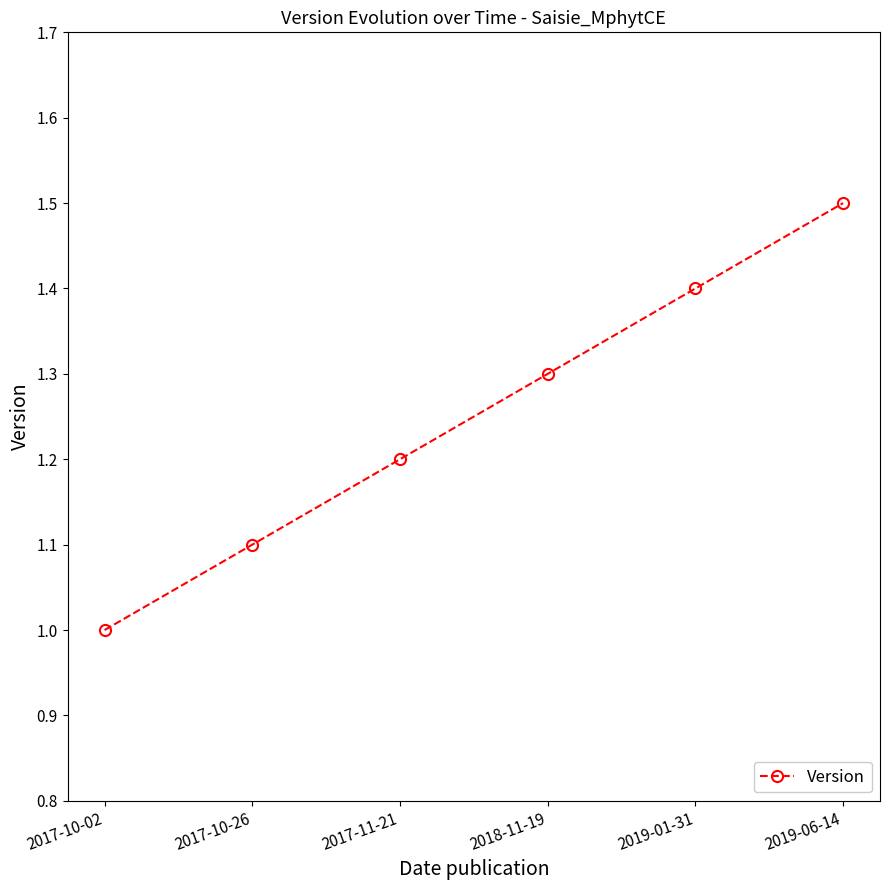

What is the sum of the values at 2019-01-31 and 2017-10-26?

2.5